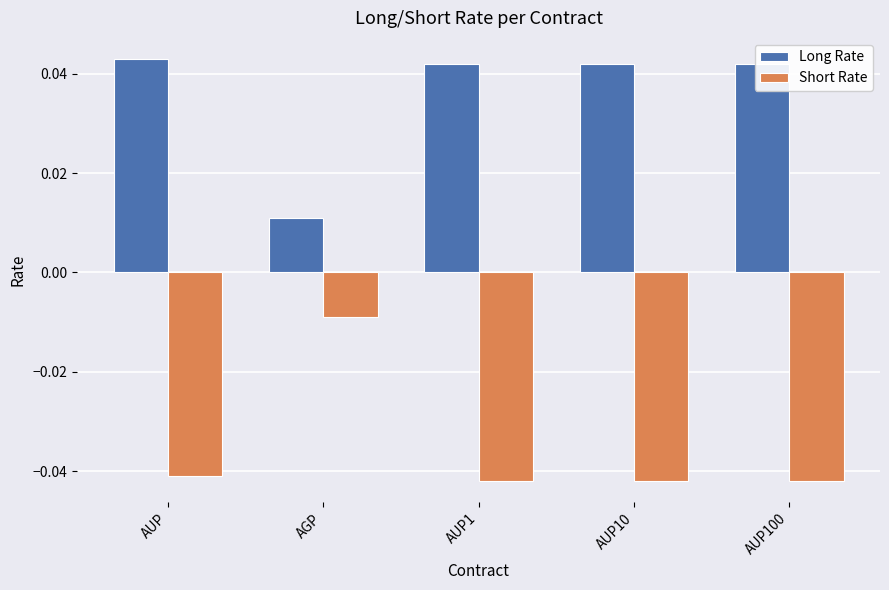

The Short Rate series shows -0.1 at AUP10. True or false?

False